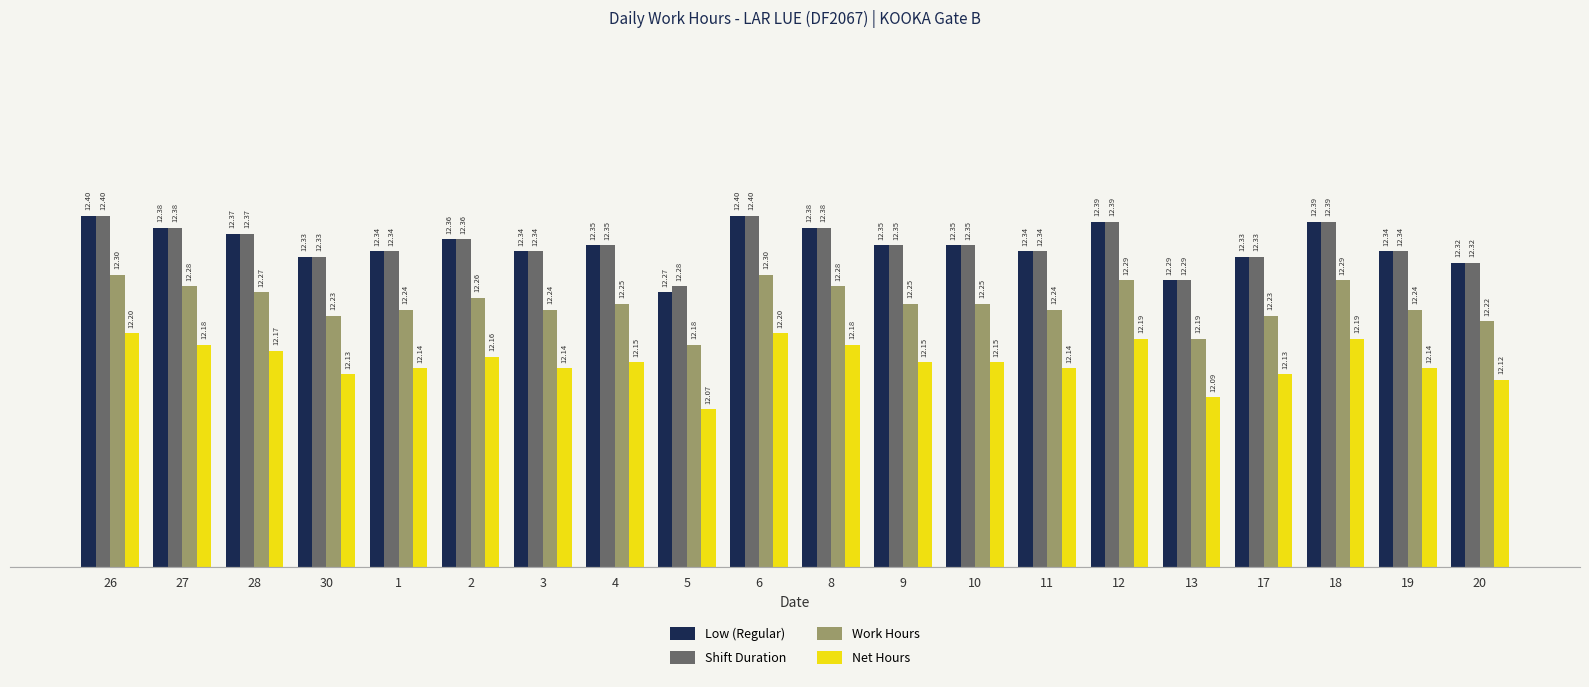

What are all the series names shown in the legend?

Low (Regular), Shift Duration, Work Hours, Net Hours